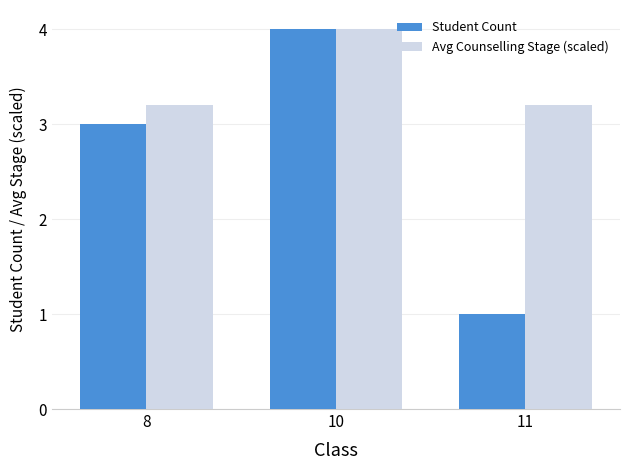

Reading left to right, extract all data points from this chart.

Student Count: 8=3.0	10=4.0	11=1.0
Avg Counselling Stage (scaled): 8=3.2	10=4.0	11=3.2